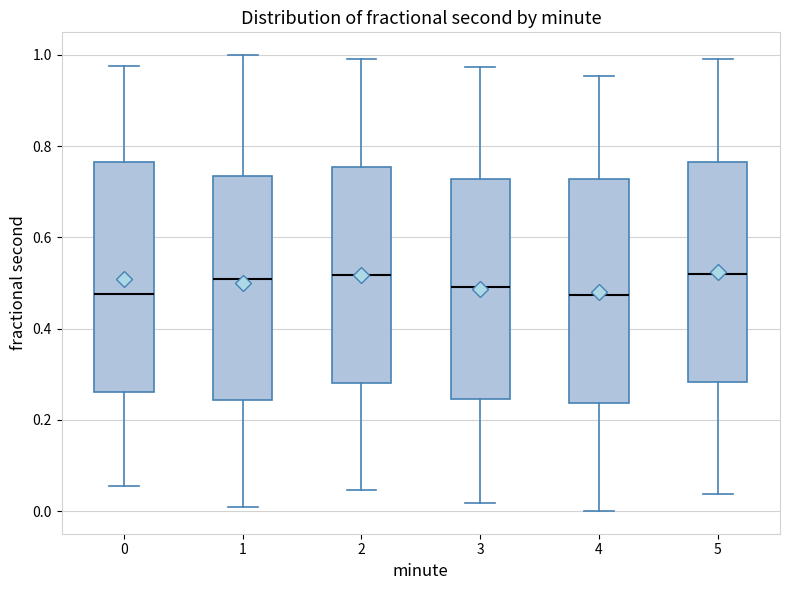

Where does the upper whisker of the box at x = 0 end on the y-axis? The values are not printed on the chart, so give them approximately, as read against the axis.

0.98